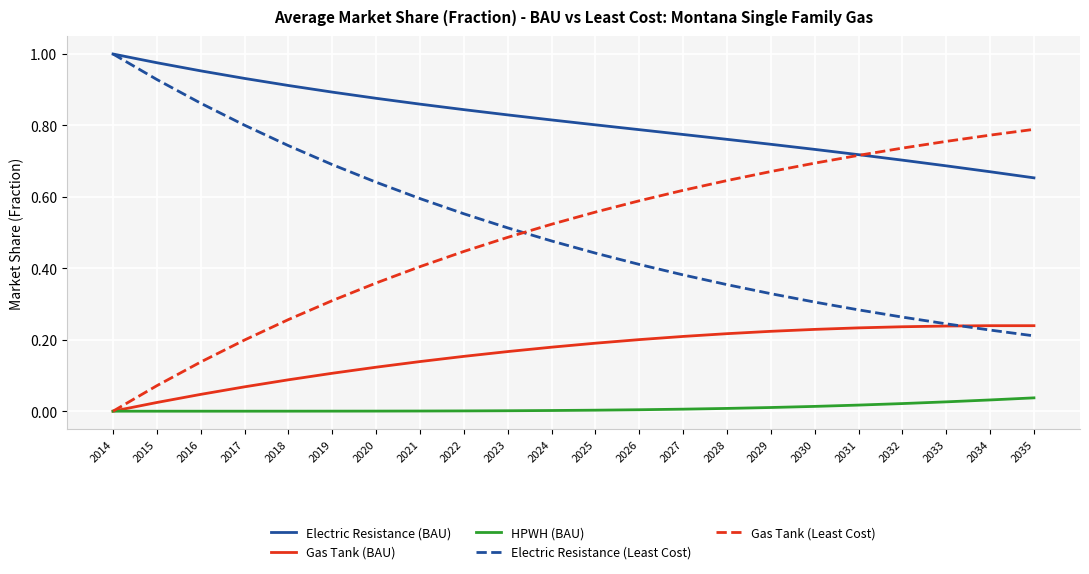

Is it true that Gas Tank (Least Cost) equals 0.8 at 2024?

False